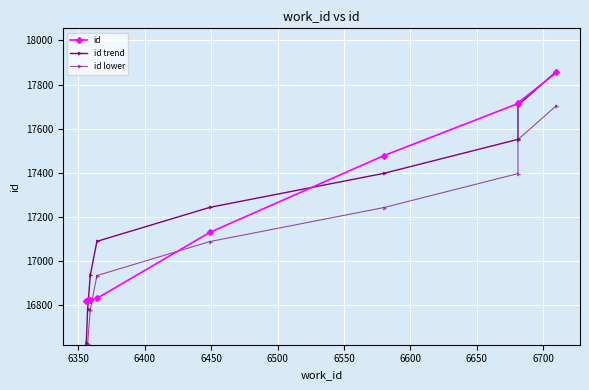

Between 6350 and 6550, which series saw the biggest shift?

id